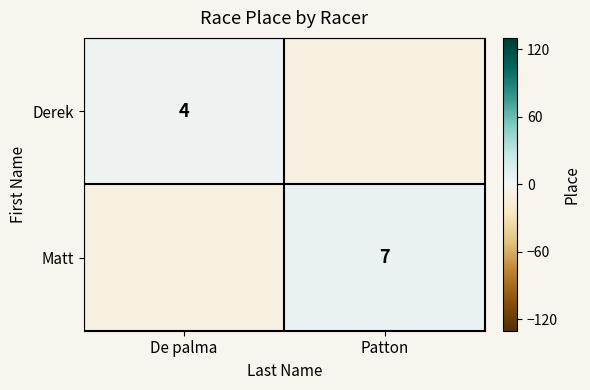

The value of Matt at Patton is 7. True or false?

True